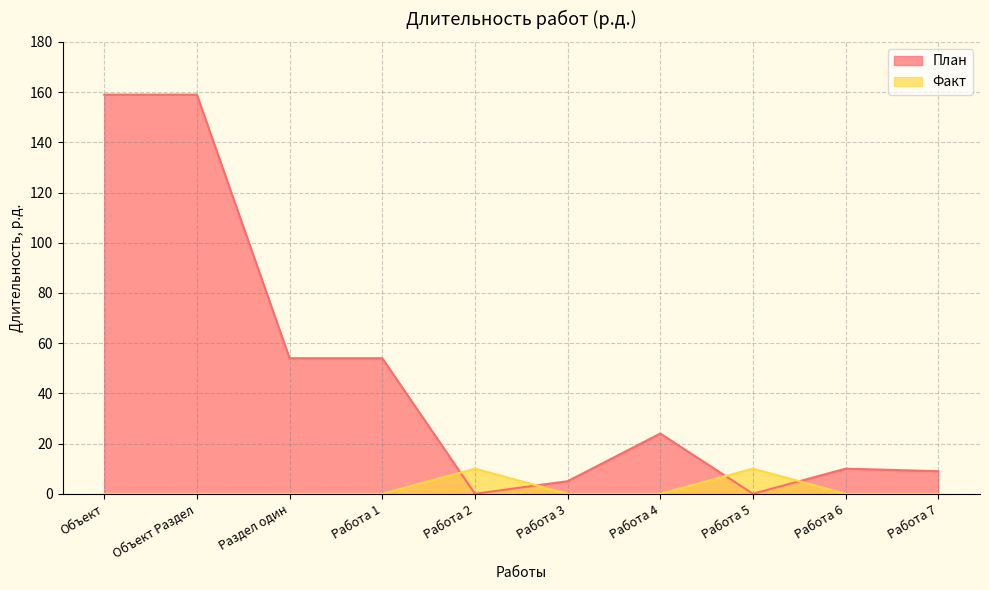

How many categories are shown in the chart?

10